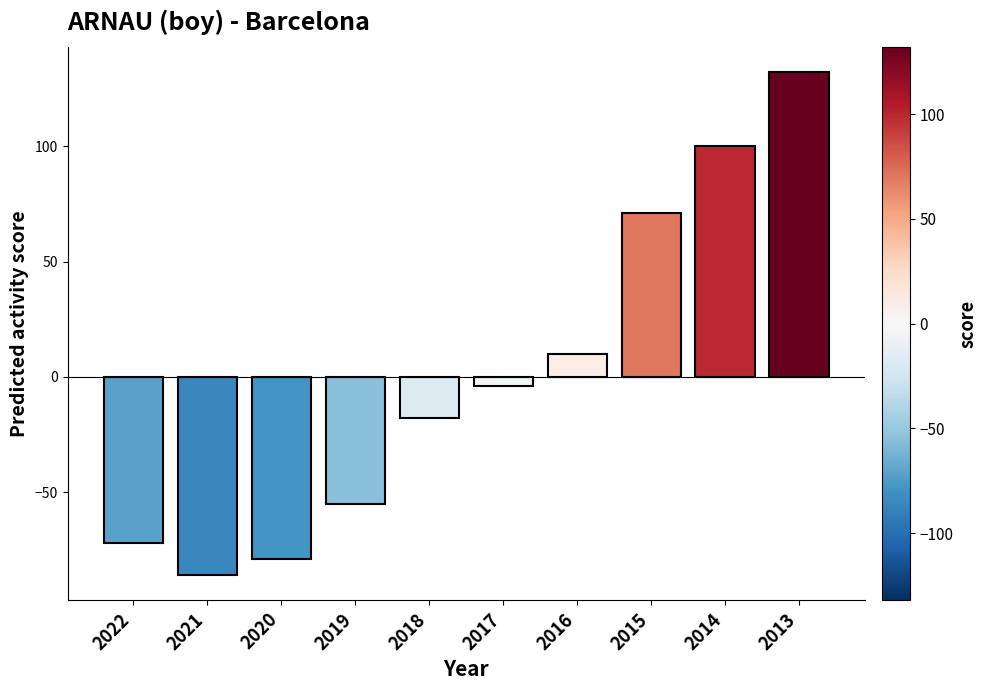

What is the smallest value displayed?

-85.9